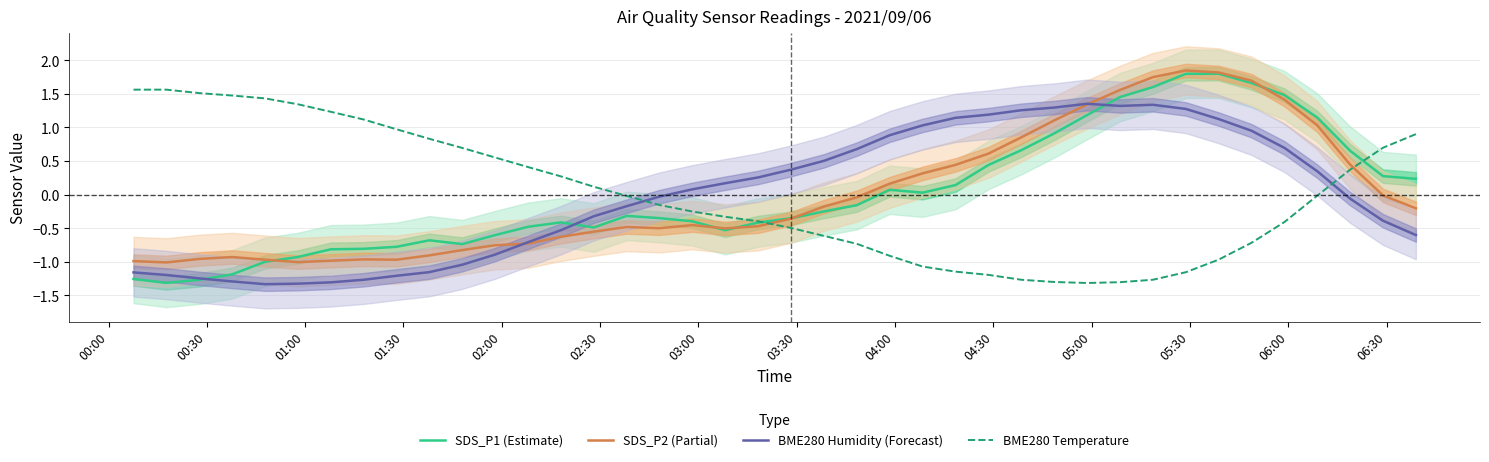

How many intersections are there between SDS_P2 (Partial) and BME280 Temperature?

2